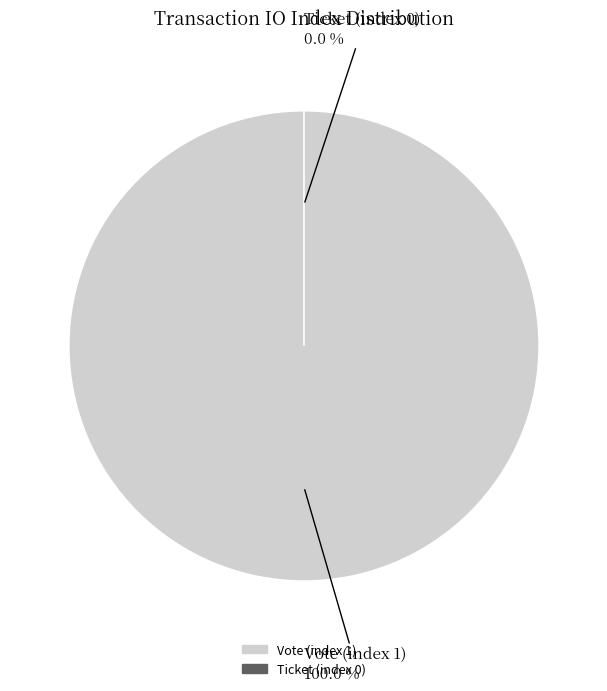

Does Ticket (index 0) account for over 50% of the chart?

No